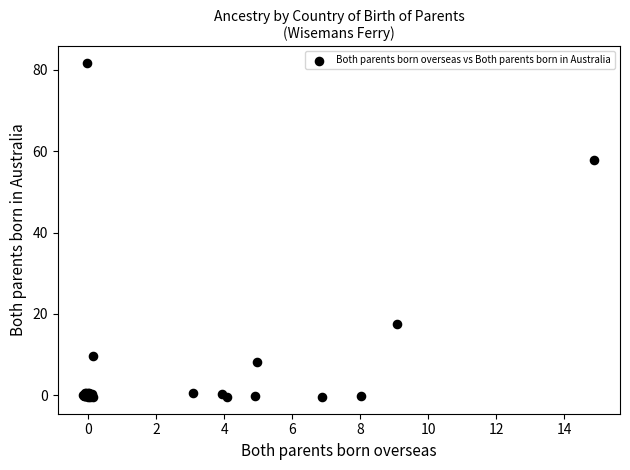

What Y value in the scatter plot is closest to 40?

57.8